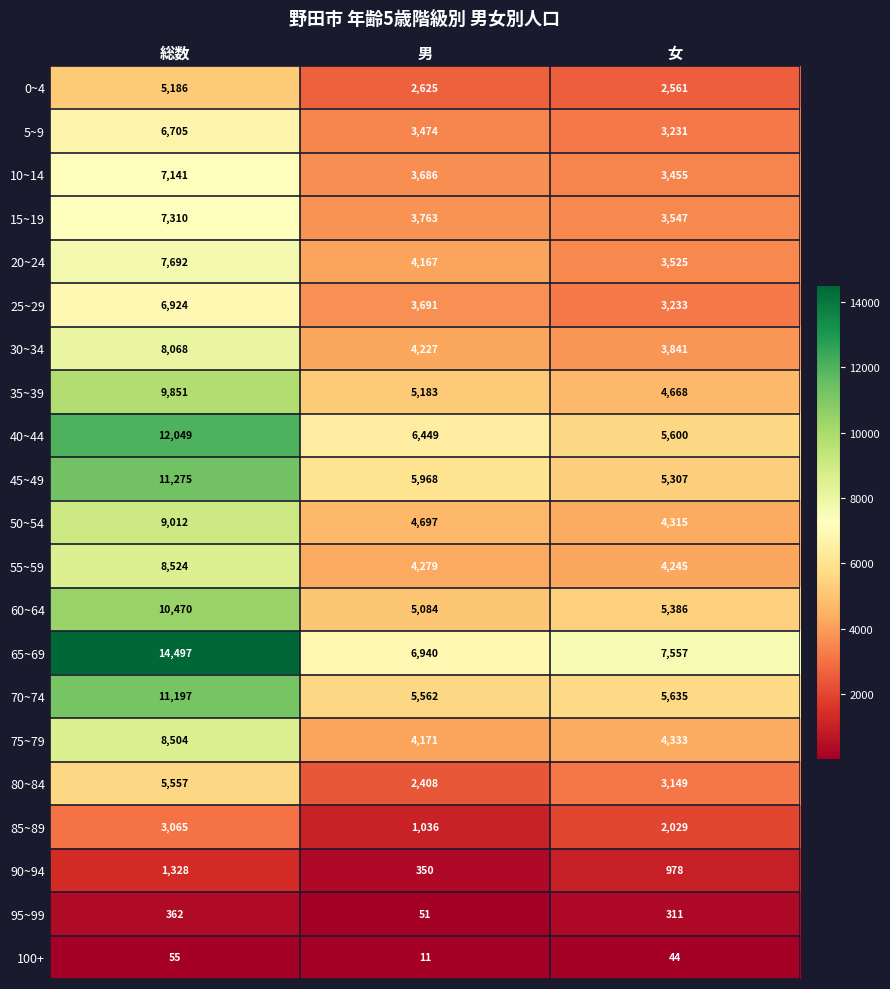

What is the sum of all 100+ values?

110